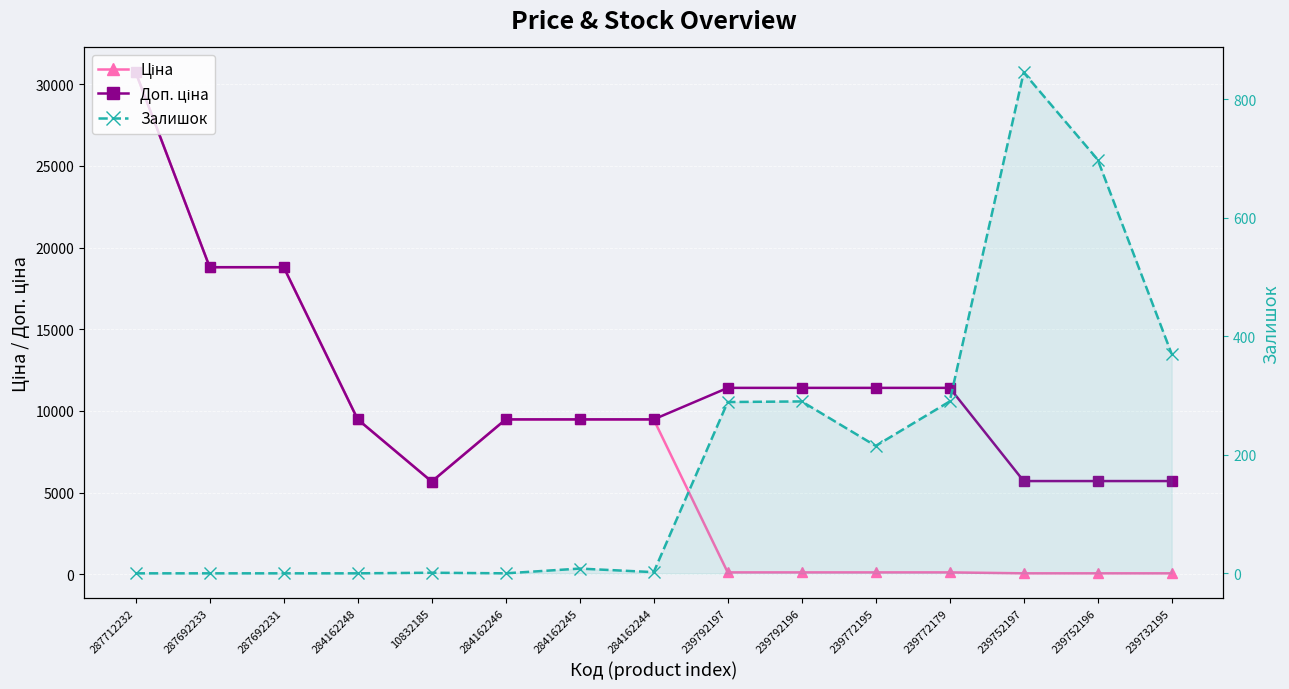

How many data points in Залишок are above 8?

7